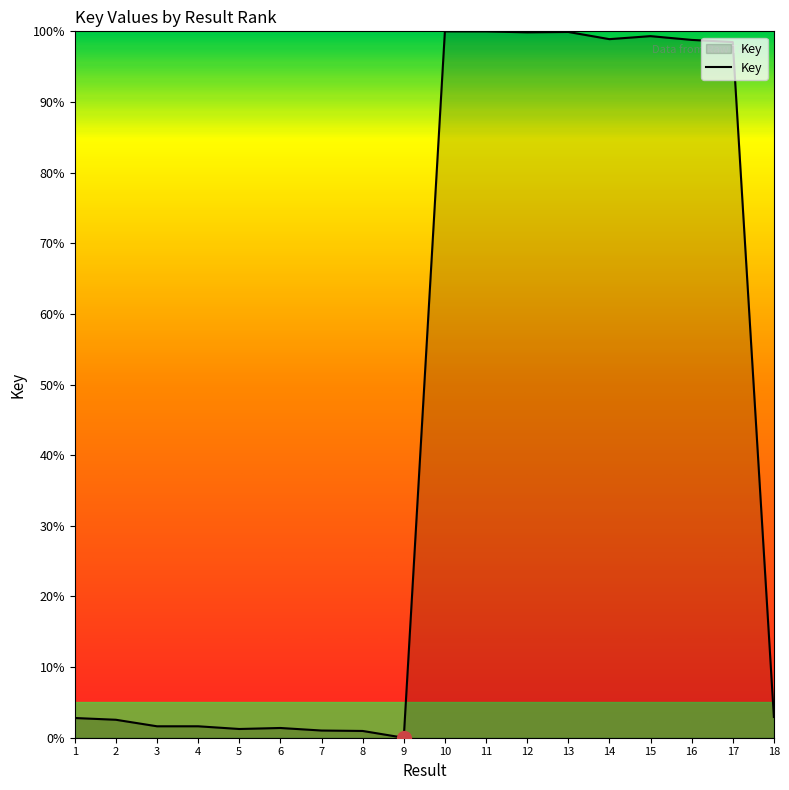

What is the sum of the values at 13 and 2?

102.5